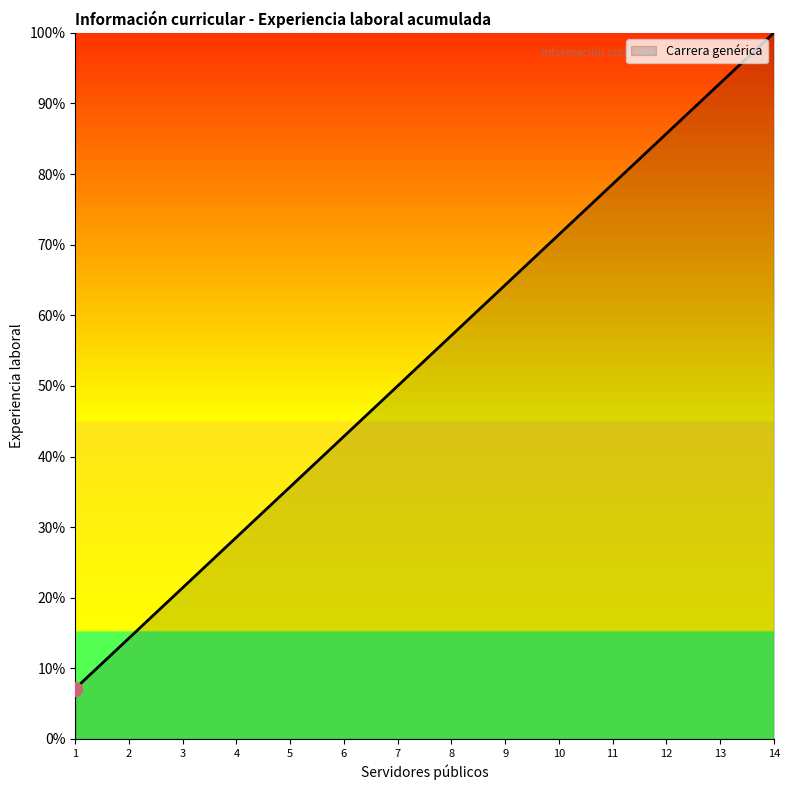

Reading right to left, list all the values displayed in this chart.

100.0	92.9	85.7	78.6	71.4	64.3	57.1	50.0	42.9	35.7	28.6	21.4	14.3	7.1